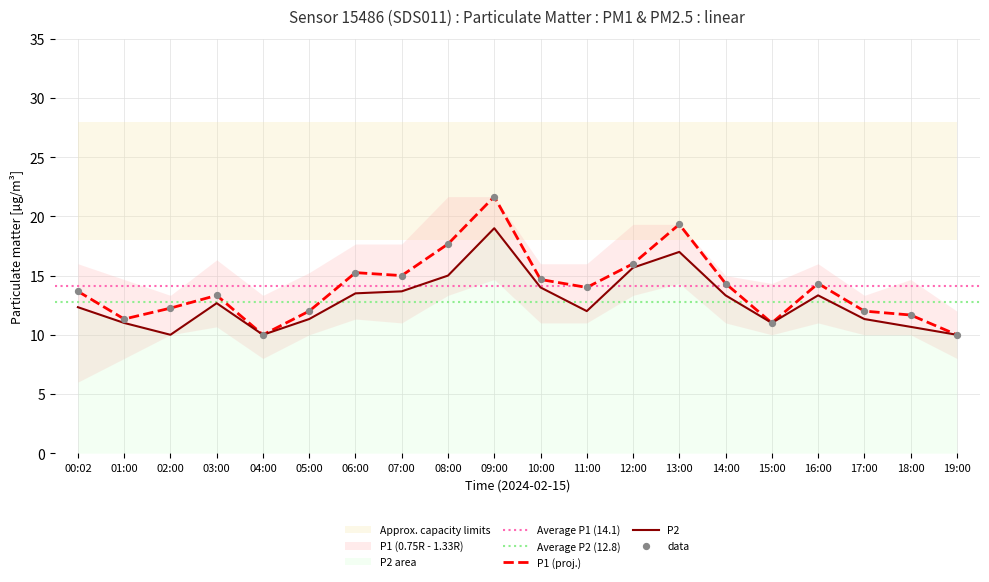

Is the value of P1 at 03:00 greater than the value of P2 at 03:00?

Yes